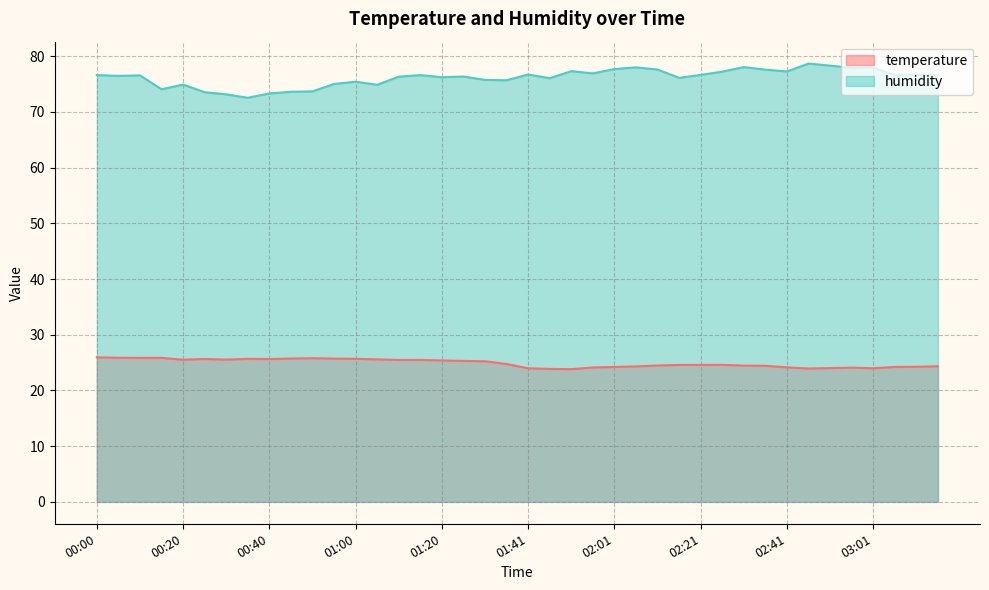

At how many categories does at least one series exceed 45?

40